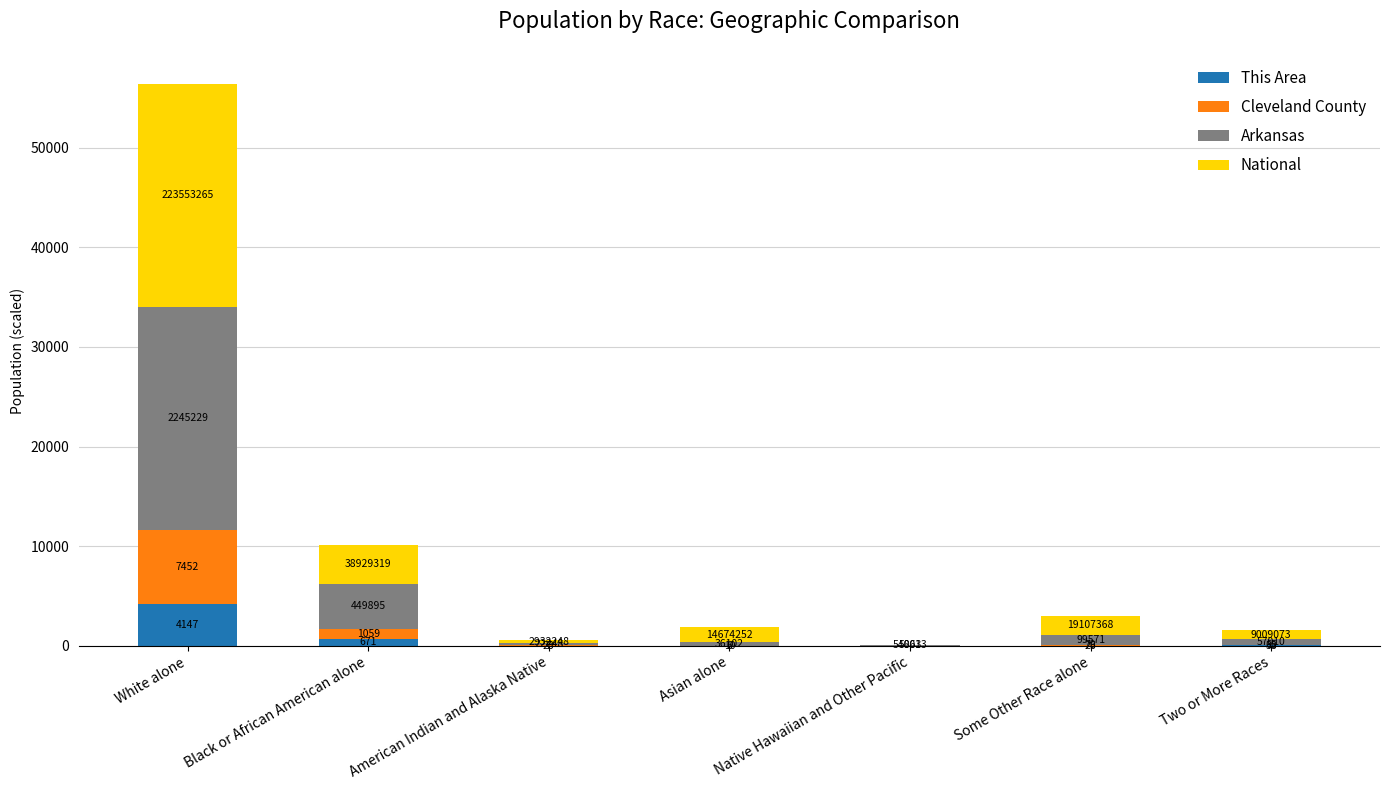

At which category is the sum across all series the highest?

White alone